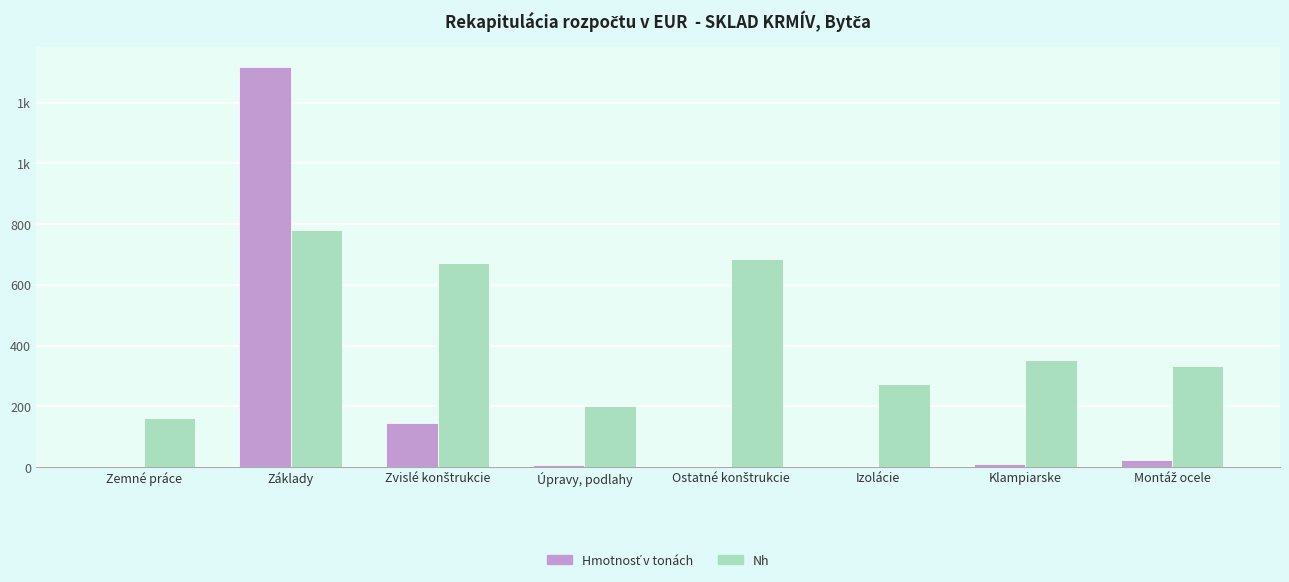

Are the bars grouped side by side (vs. stacked)?

Yes